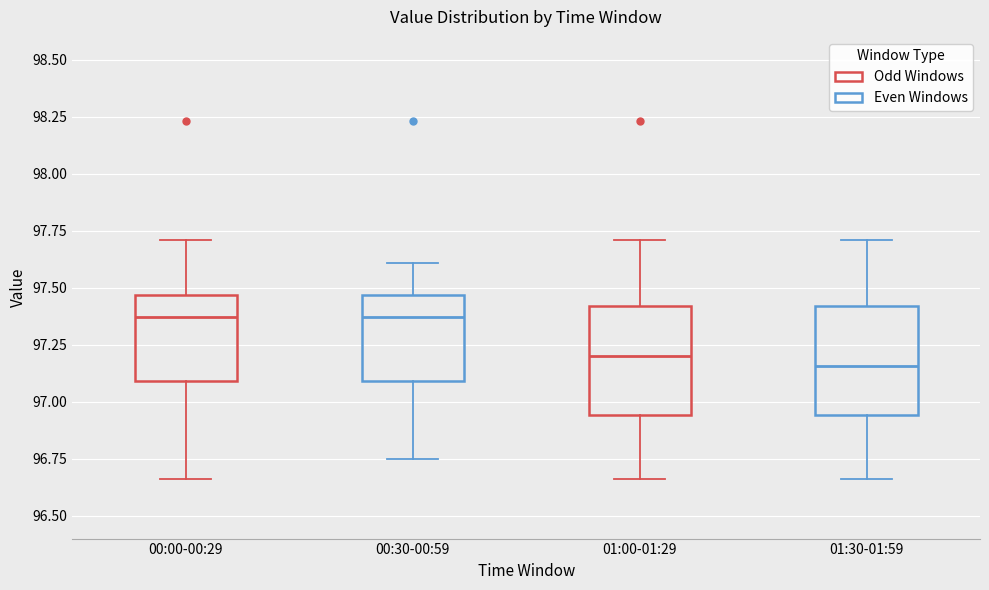

Reading left to right, transcribe this box plot: for each box, give where its median line is, the range the box spans, and where its two whiskers end, as read against the y-axis. The values are not printed on the chart, so give them approximately, as read against the axis.

00:00-00:29: median 97.35, box 97.10 to 97.45, whiskers 96.65 to 97.70
00:30-00:59: median 97.35, box 97.10 to 97.45, whiskers 96.75 to 97.60
01:00-01:29: median 97.20, box 96.95 to 97.40, whiskers 96.65 to 97.70
01:30-01:59: median 97.15, box 96.95 to 97.40, whiskers 96.65 to 97.70